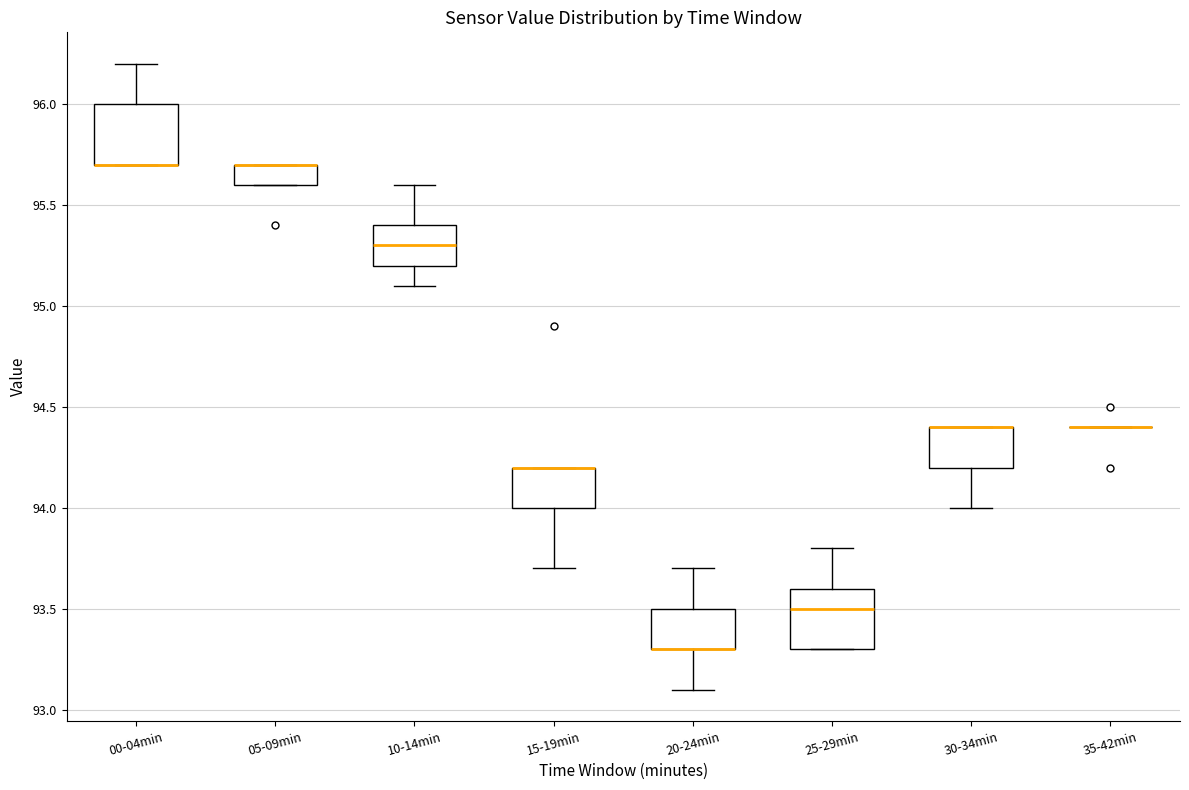

Reading left to right, transcribe this box plot: for each box, give where its median line is, the range the box spans, and where its two whiskers end, as read against the y-axis. The values are not printed on the chart, so give them approximately, as read against the axis.

00-04min: median 95.7 (drawn on the box's lower edge), box 95.7 to 96.0, whiskers 95.7 to 96.2
05-09min: median 95.7 (drawn on the box's upper edge), box 95.6 to 95.7, whiskers 95.6 to 95.7
10-14min: median 95.3, box 95.2 to 95.4, whiskers 95.1 to 95.6
15-19min: median 94.2 (drawn on the box's upper edge), box 94.0 to 94.2, whiskers 93.7 to 94.2
20-24min: median 93.3 (drawn on the box's lower edge), box 93.3 to 93.5, whiskers 93.1 to 93.7
25-29min: median 93.5, box 93.3 to 93.6, whiskers 93.3 to 93.8
30-34min: median 94.4 (drawn on the box's upper edge), box 94.2 to 94.4, whiskers 94.0 to 94.4
35-42min: box collapsed to a line at 94.4, whiskers 94.4 to 94.4